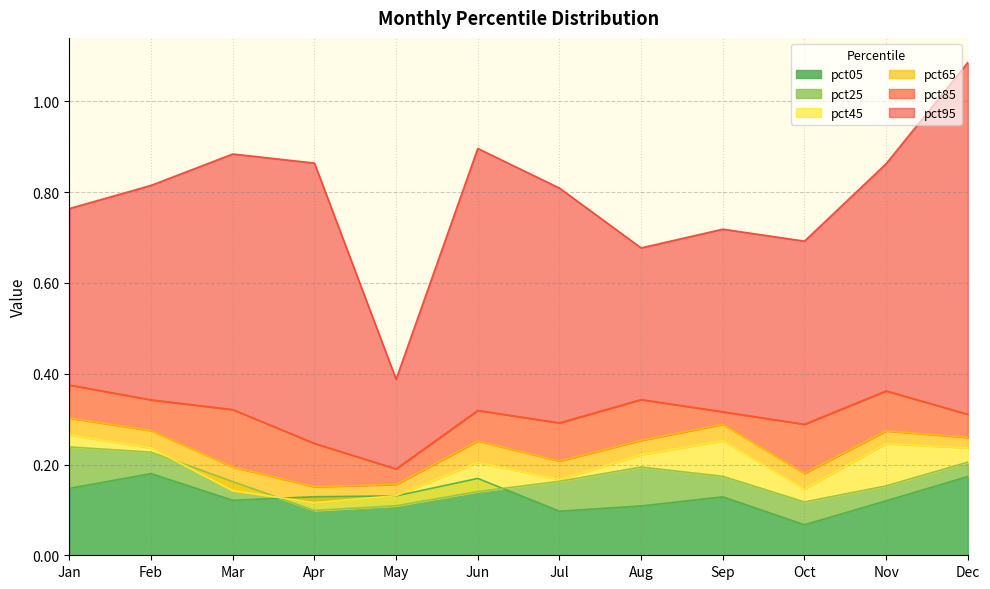

What is the spread (max minus min) of values at Feb?

0.6